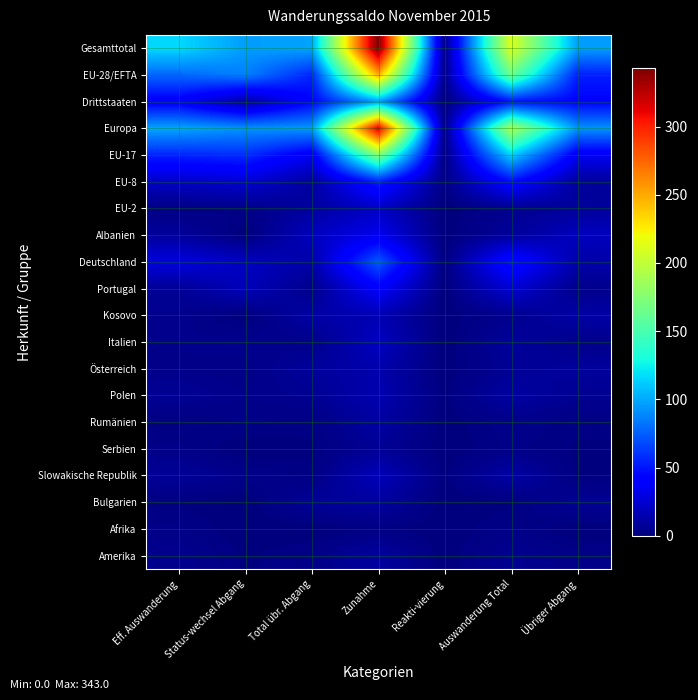

Reading left to right, what are all the values shown in this chart?

Gesamttotal: Eff. Auswanderung=116	Status-wechsel Abgang=96	Total übr. Abgang=98	Zunahme=343	Reakti-vierung=3	Auswanderung Total=212	Übriger Abgang=96
EU-28/EFTA: Eff. Auswanderung=78	Status-wechsel Abgang=86	Total übr. Abgang=55	Zunahme=248	Reakti-vierung=3	Auswanderung Total=164	Übriger Abgang=53
Drittstaaten: Eff. Auswanderung=38	Status-wechsel Abgang=10	Total übr. Abgang=43	Zunahme=95	Reakti-vierung=0	Auswanderung Total=48	Übriger Abgang=43
Europa: Eff. Auswanderung=99	Status-wechsel Abgang=92	Total übr. Abgang=94	Zunahme=317	Reakti-vierung=3	Auswanderung Total=191	Übriger Abgang=92
EU-17: Eff. Auswanderung=55	Status-wechsel Abgang=58	Total übr. Abgang=35	Zunahme=174	Reakti-vierung=1	Auswanderung Total=113	Übriger Abgang=35
EU-8: Eff. Auswanderung=21	Status-wechsel Abgang=25	Total übr. Abgang=10	Zunahme=53	Reakti-vierung=2	Auswanderung Total=46	Übriger Abgang=9
EU-2: Eff. Auswanderung=2	Status-wechsel Abgang=3	Total übr. Abgang=10	Zunahme=21	Reakti-vierung=0	Auswanderung Total=5	Übriger Abgang=9
Albanien: Eff. Auswanderung=9	Status-wechsel Abgang=0	Total übr. Abgang=19	Zunahme=34	Reakti-vierung=0	Auswanderung Total=9	Übriger Abgang=19
Deutschland: Eff. Auswanderung=29	Status-wechsel Abgang=20	Total übr. Abgang=13	Zunahme=73	Reakti-vierung=1	Auswanderung Total=49	Übriger Abgang=13
Portugal: Eff. Auswanderung=7	Status-wechsel Abgang=18	Total übr. Abgang=4	Zunahme=39	Reakti-vierung=0	Auswanderung Total=25	Übriger Abgang=4
Kosovo: Eff. Auswanderung=5	Status-wechsel Abgang=0	Total übr. Abgang=12	Zunahme=16	Reakti-vierung=0	Auswanderung Total=5	Übriger Abgang=12
Italien: Eff. Auswanderung=4	Status-wechsel Abgang=5	Total übr. Abgang=4	Zunahme=20	Reakti-vierung=0	Auswanderung Total=9	Übriger Abgang=4
Österreich: Eff. Auswanderung=4	Status-wechsel Abgang=3	Total übr. Abgang=9	Zunahme=14	Reakti-vierung=0	Auswanderung Total=7	Übriger Abgang=9
Polen: Eff. Auswanderung=7	Status-wechsel Abgang=4	Total übr. Abgang=6	Zunahme=15	Reakti-vierung=1	Auswanderung Total=11	Übriger Abgang=6
Rumänien: Eff. Auswanderung=1	Status-wechsel Abgang=3	Total übr. Abgang=2	Zunahme=11	Reakti-vierung=0	Auswanderung Total=4	Übriger Abgang=2
Serbien: Eff. Auswanderung=3	Status-wechsel Abgang=0	Total übr. Abgang=1	Zunahme=7	Reakti-vierung=0	Auswanderung Total=3	Übriger Abgang=1
Slowakische Republik: Eff. Auswanderung=8	Status-wechsel Abgang=4	Total übr. Abgang=2	Zunahme=18	Reakti-vierung=1	Auswanderung Total=12	Übriger Abgang=1
Bulgarien: Eff. Auswanderung=1	Status-wechsel Abgang=0	Total übr. Abgang=8	Zunahme=10	Reakti-vierung=0	Auswanderung Total=1	Übriger Abgang=7
Afrika: Eff. Auswanderung=3	Status-wechsel Abgang=0	Total übr. Abgang=0	Zunahme=2	Reakti-vierung=0	Auswanderung Total=3	Übriger Abgang=0
Amerika: Eff. Auswanderung=5	Status-wechsel Abgang=1	Total übr. Abgang=3	Zunahme=10	Reakti-vierung=0	Auswanderung Total=6	Übriger Abgang=3